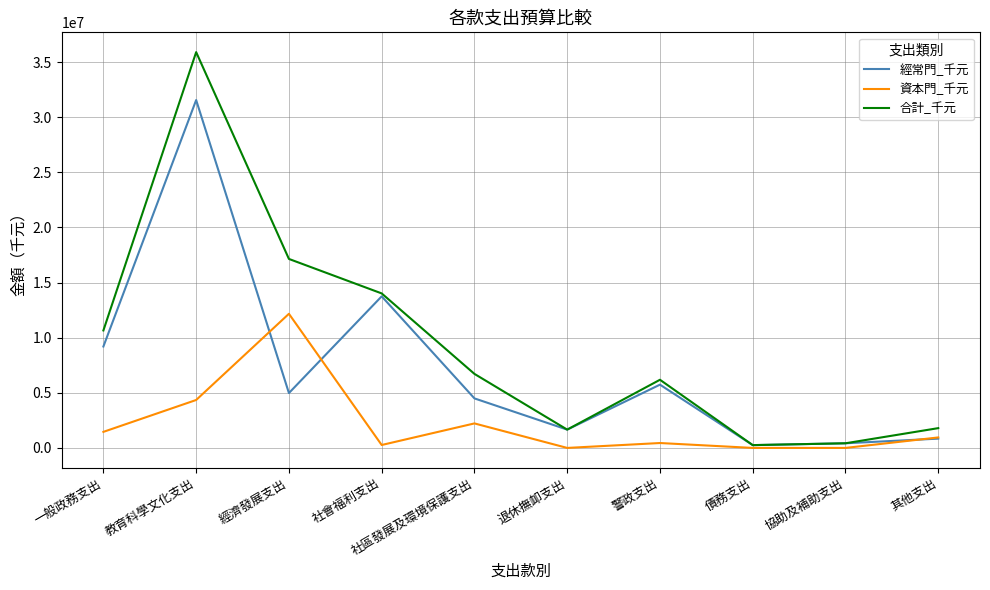

What is the maximum value shown in the chart?

35904322